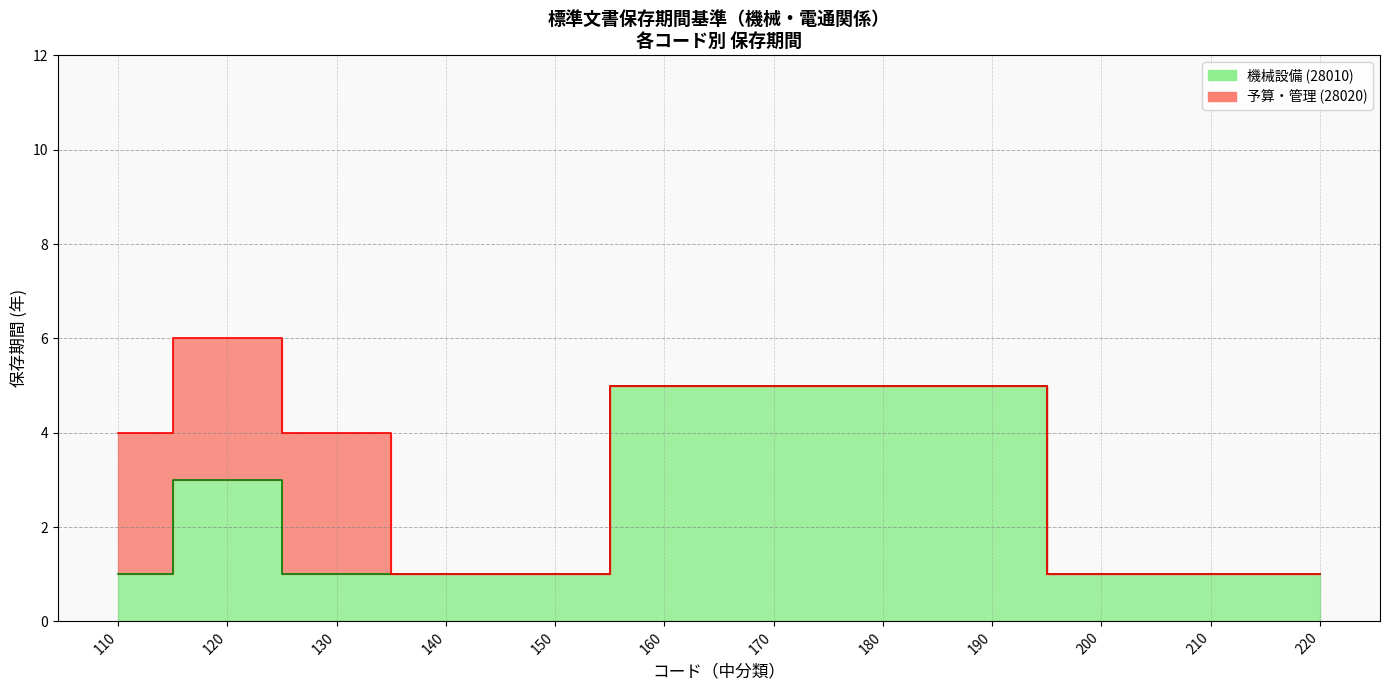

True or false: the data shows 1 at 180.

False